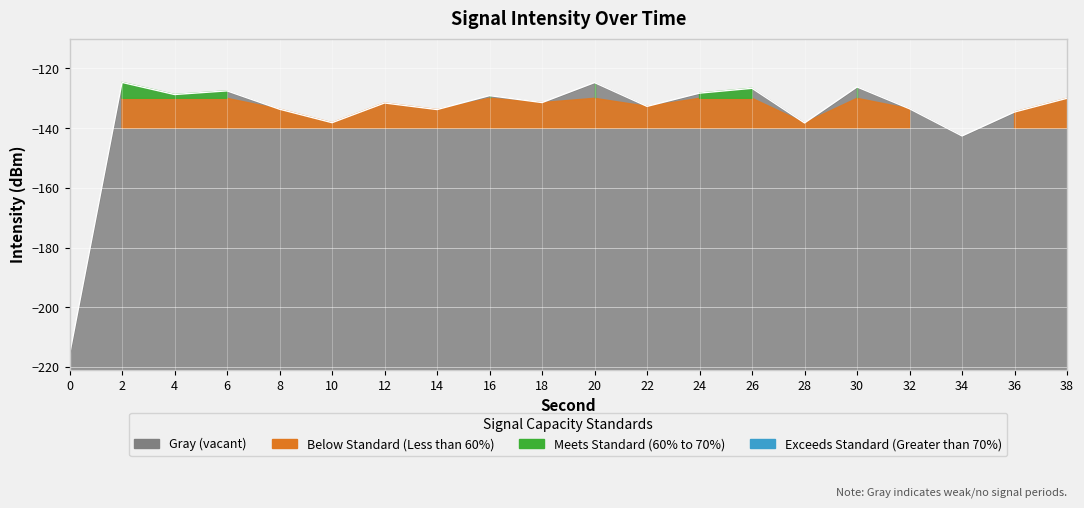

What is the change in value from 10 to 38?

+8.2